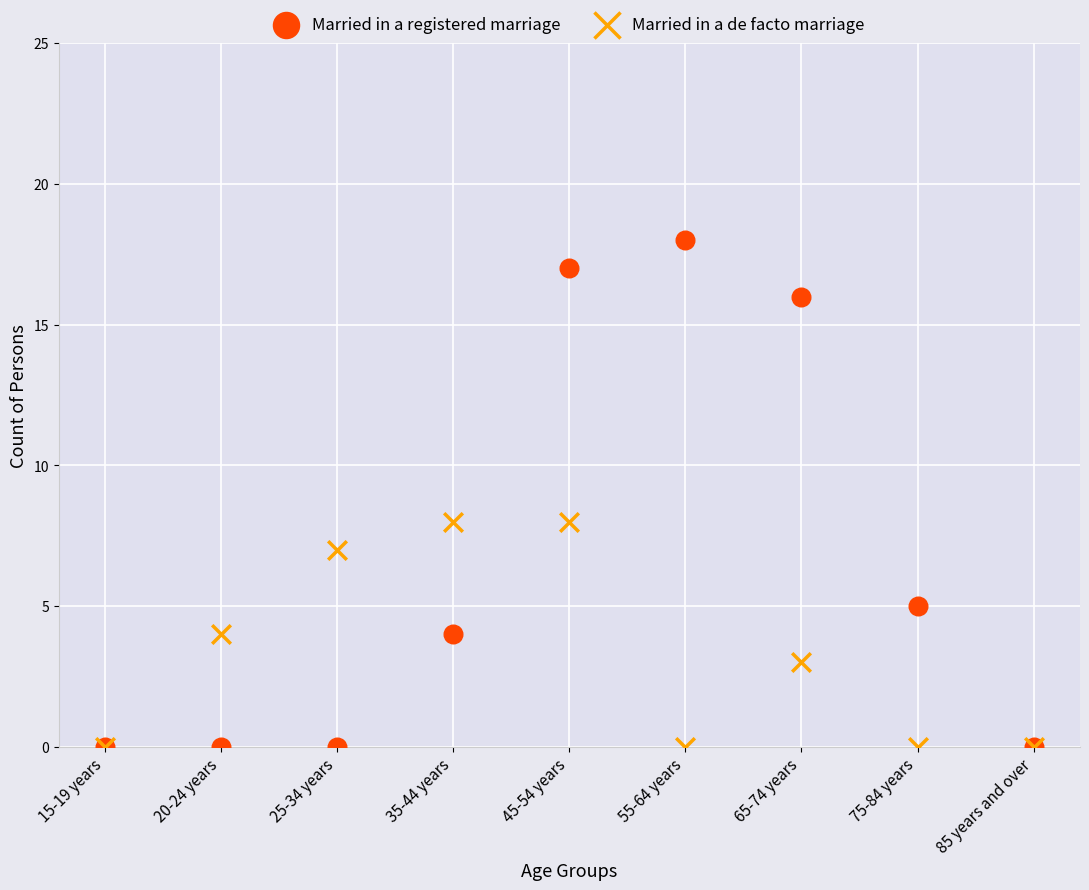

What are all the series names shown in the legend?

Married in a registered marriage, Married in a de facto marriage